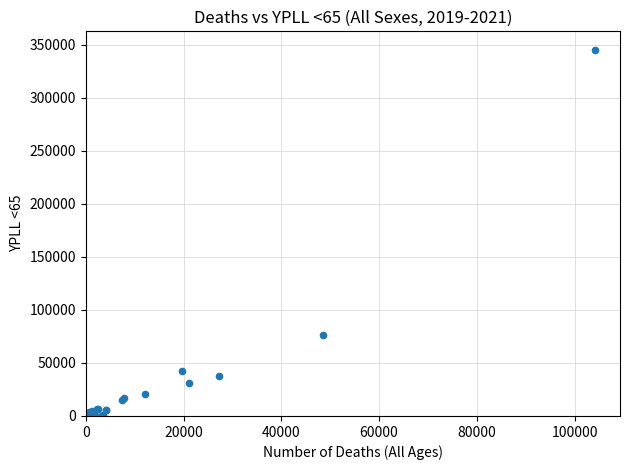

What Y value in the scatter plot is closest to 172729?

76145.0